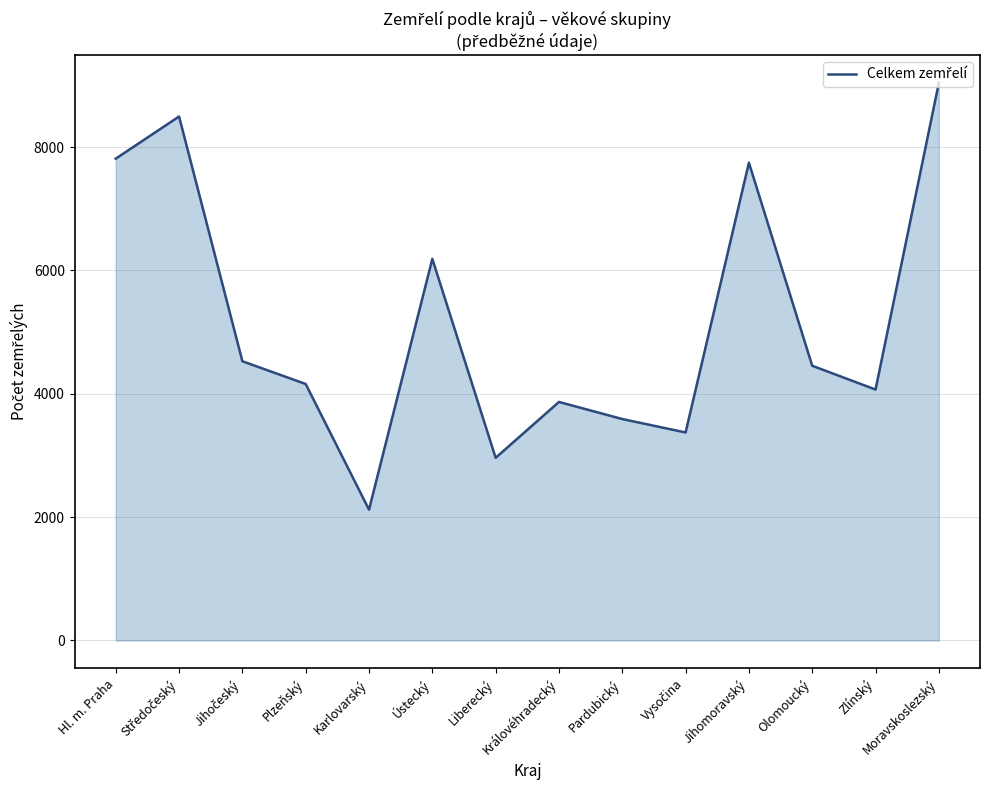

Is it true that the value at Karlovarský is 2121?

True